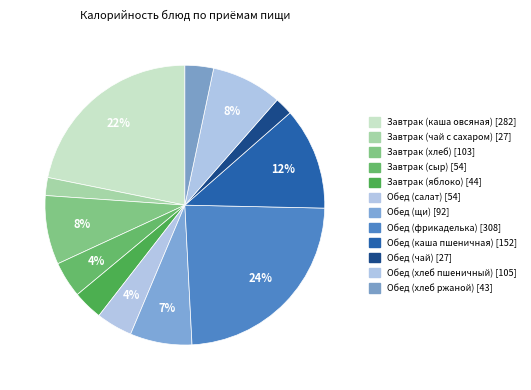

What percentage is NOT represented by Завтрак (сыр)?

95.8%